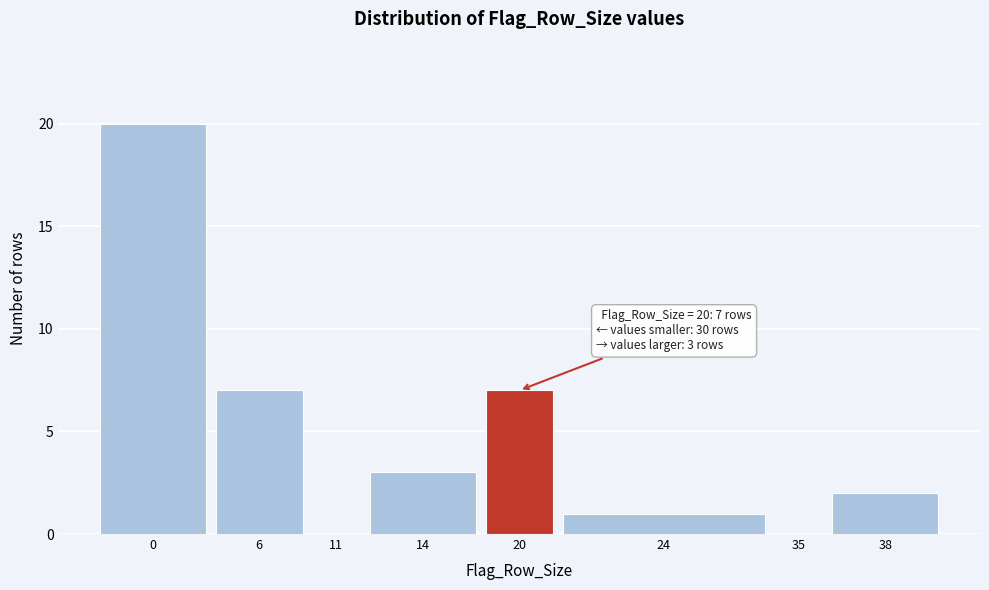

Reading left to right, list all the values displayed in this chart.

0=20	6=7	11=0	14=3	20=7	24=1	35=0	38=2